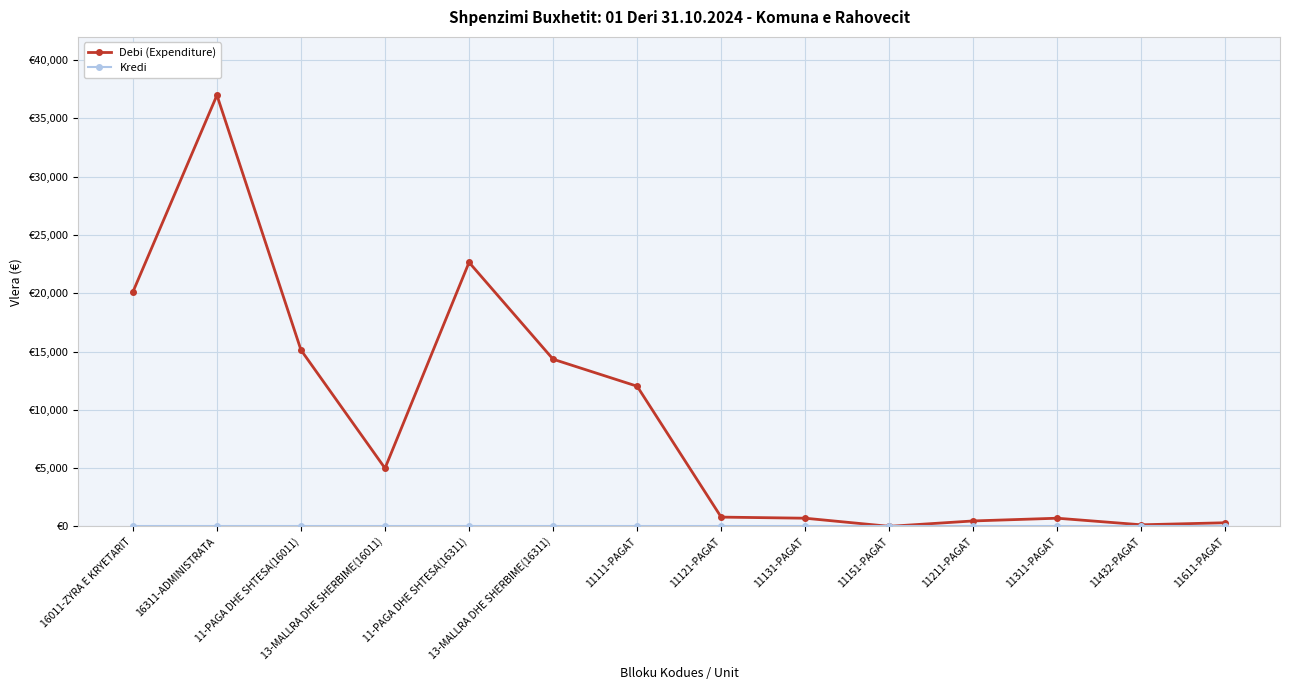

What is the maximum value for Debi (Expenditure)?

36996.2